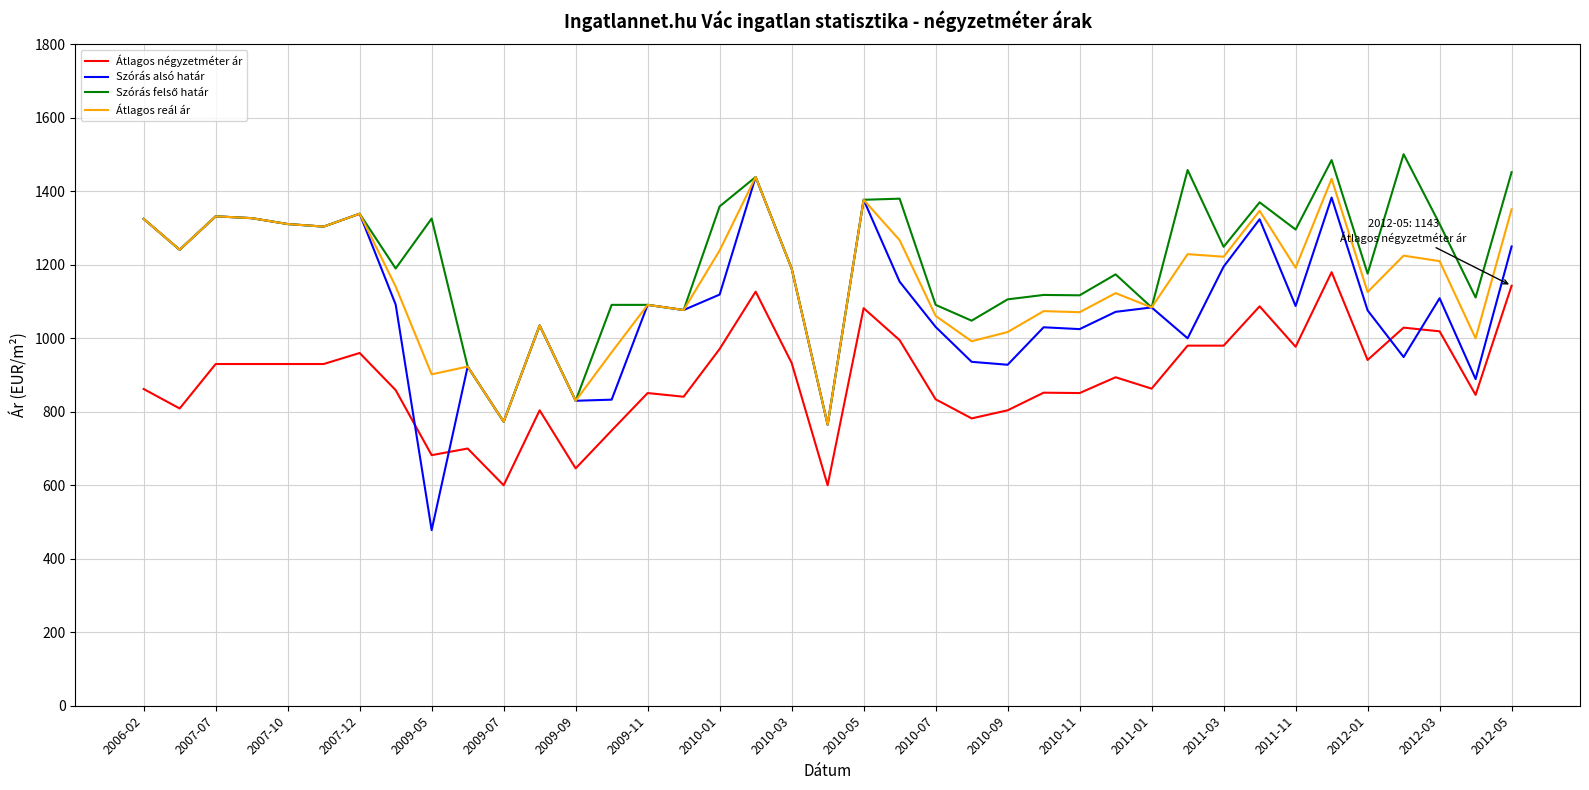

What is the lowest value of the Átlagos négyzetméter ár series?

600